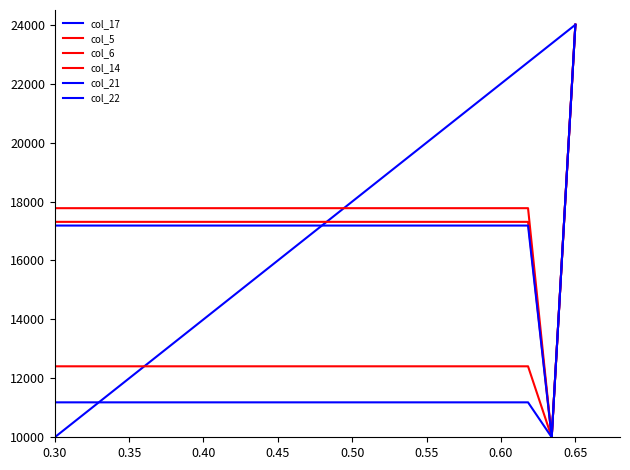

The col_22 series shows 24000.0 at 10. True or false?

True